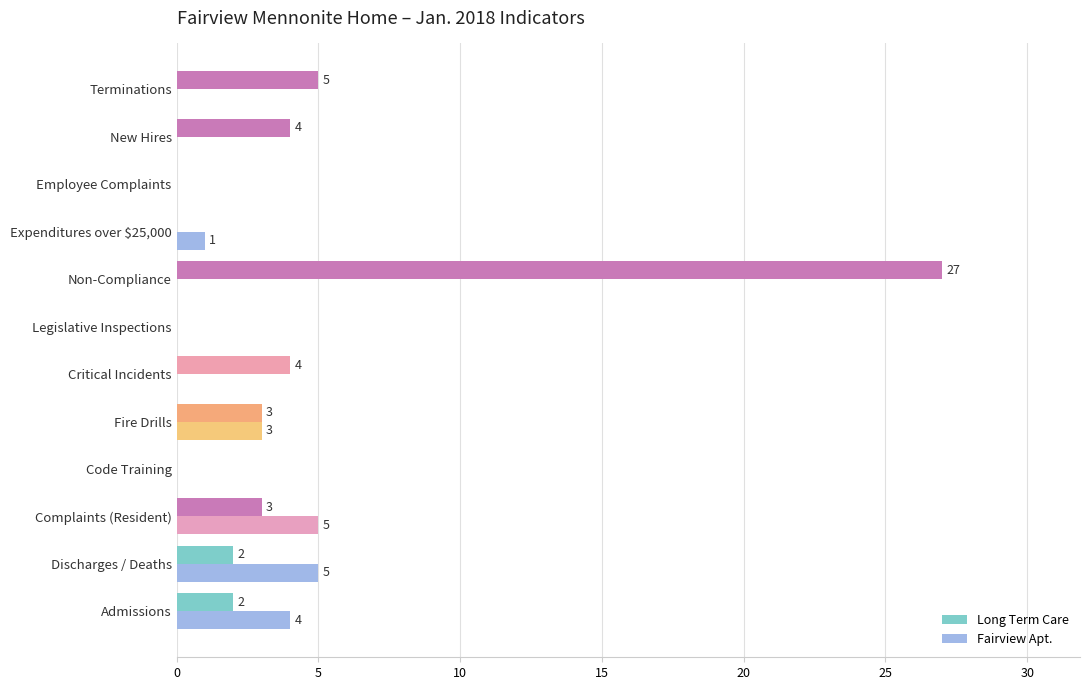

At which category is the sum across all series the highest?

Non-Compliance